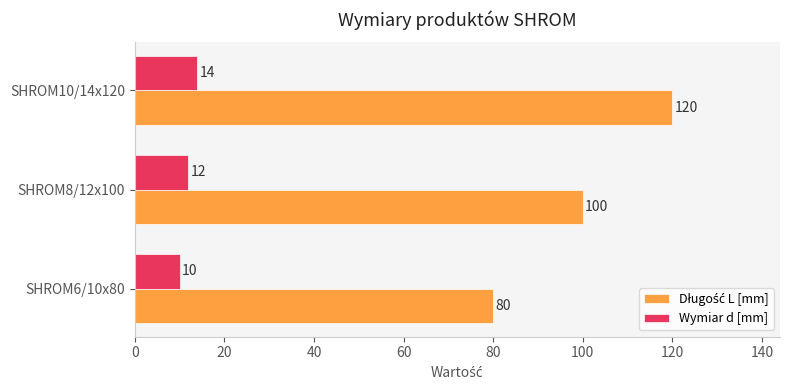

What is the sum of all Wymiar d [mm] values?

36